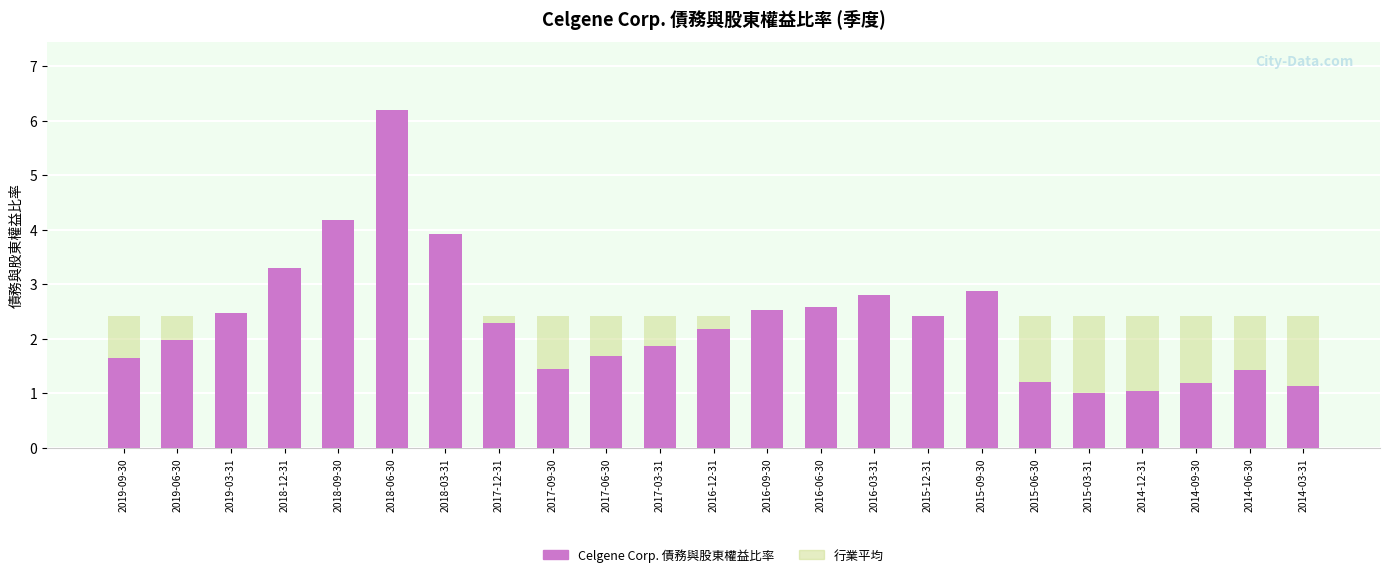

How many series are shown in this chart?

2